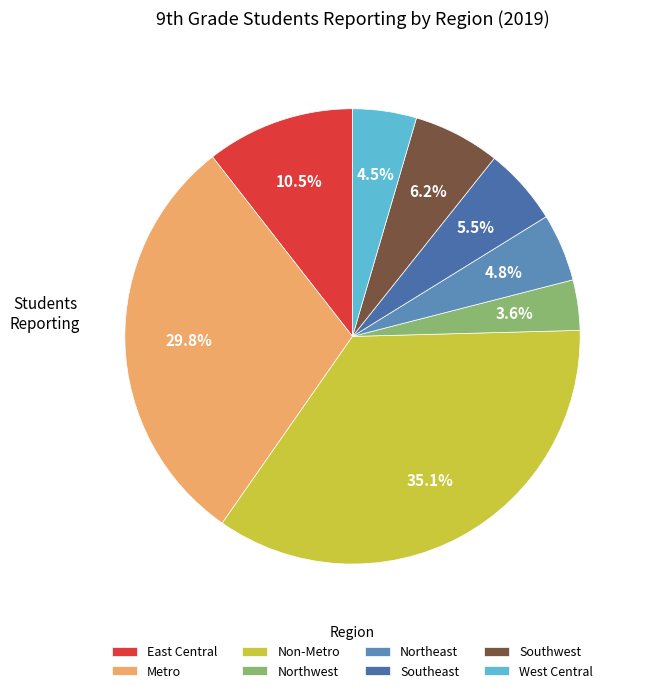

To the nearest percent, what is the combined percentage of West Central and Metro?

34%